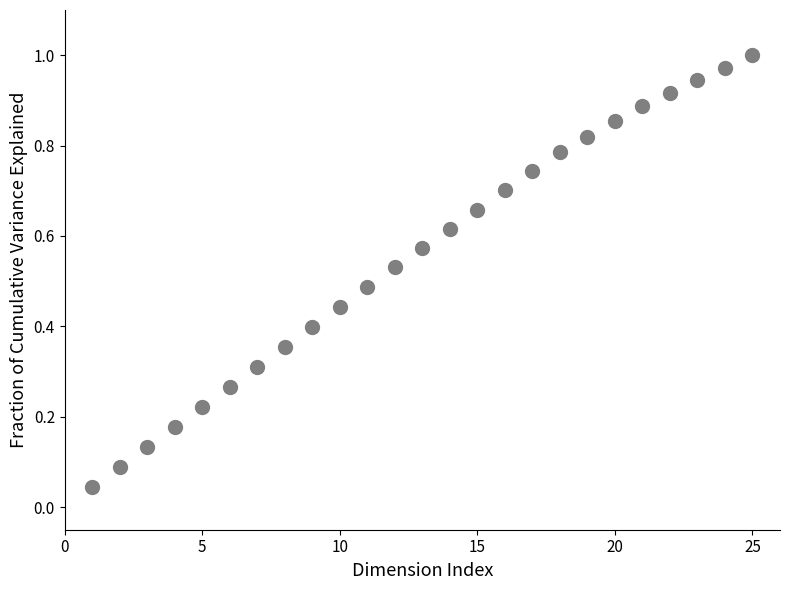

What is the range of X values (max minus min)?

24.0